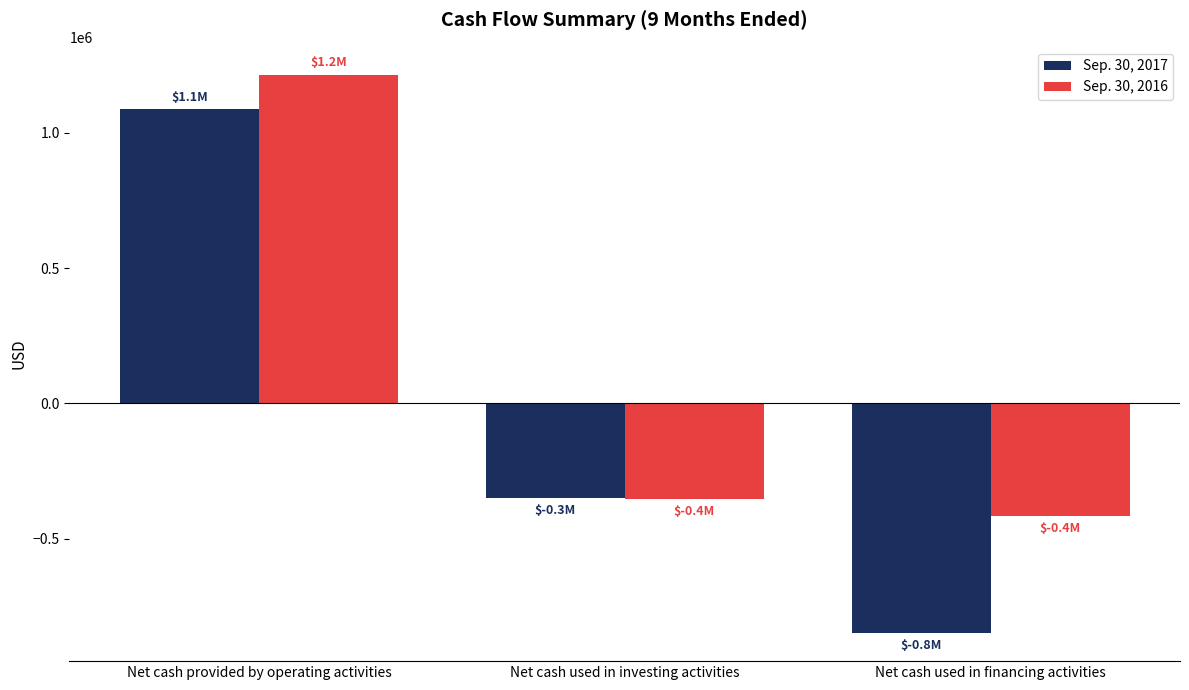

Reading right to left, transcribe all the data shown in this chart.

Sep. 30, 2017: Net cash used in financing activities=-848808	Net cash used in investing activities=-347922	Net cash provided by operating activities=1087419
Sep. 30, 2016: Net cash used in financing activities=-417542	Net cash used in investing activities=-352698	Net cash provided by operating activities=1214259